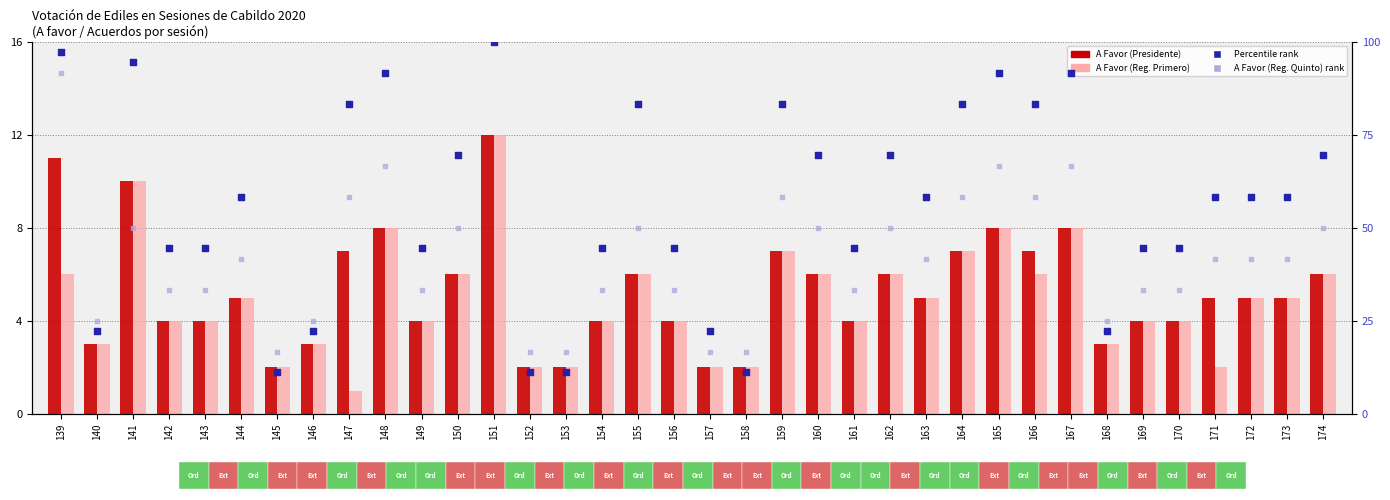

Which series reaches the minimum Y coordinate?

A Favor (Reg. Primero)